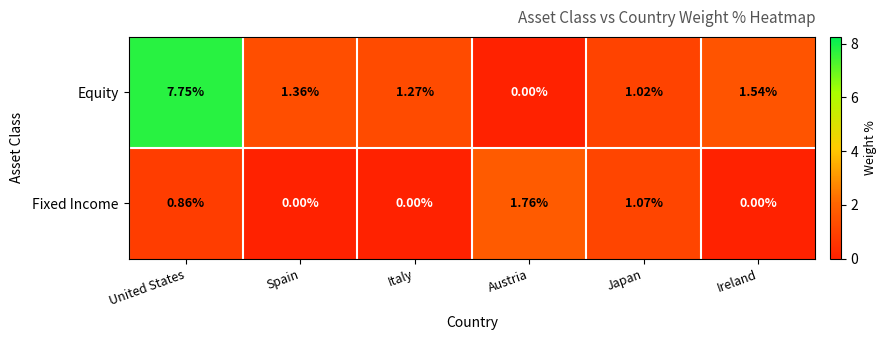

Rank the series by their maximum value, from lowest to highest.

Fixed Income, Equity